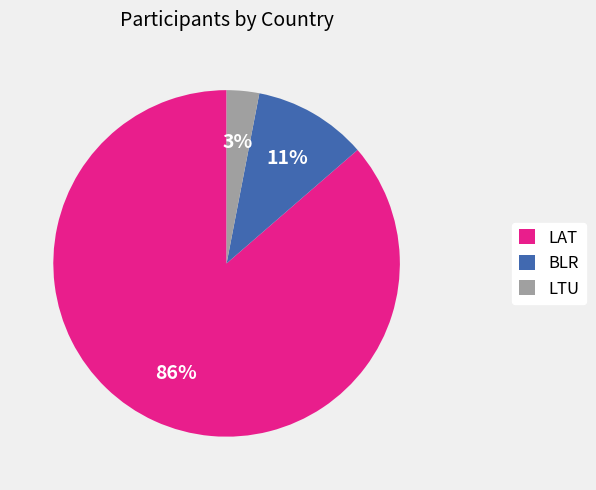

Combined, do BLR and LAT account for over 50%?

Yes